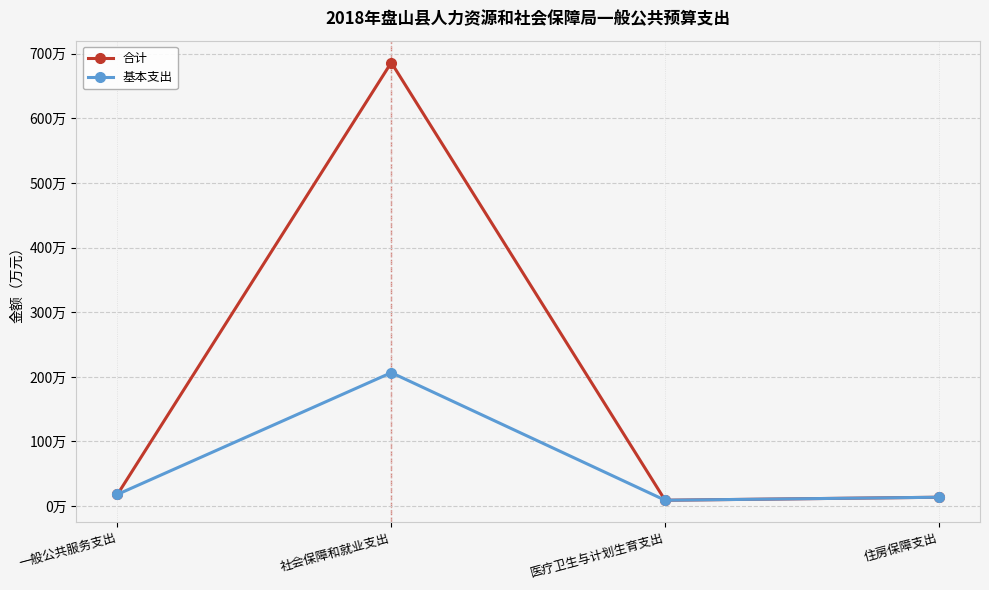

Is it true that 基本支出 equals 112.8 at 社会保障和就业支出?

False